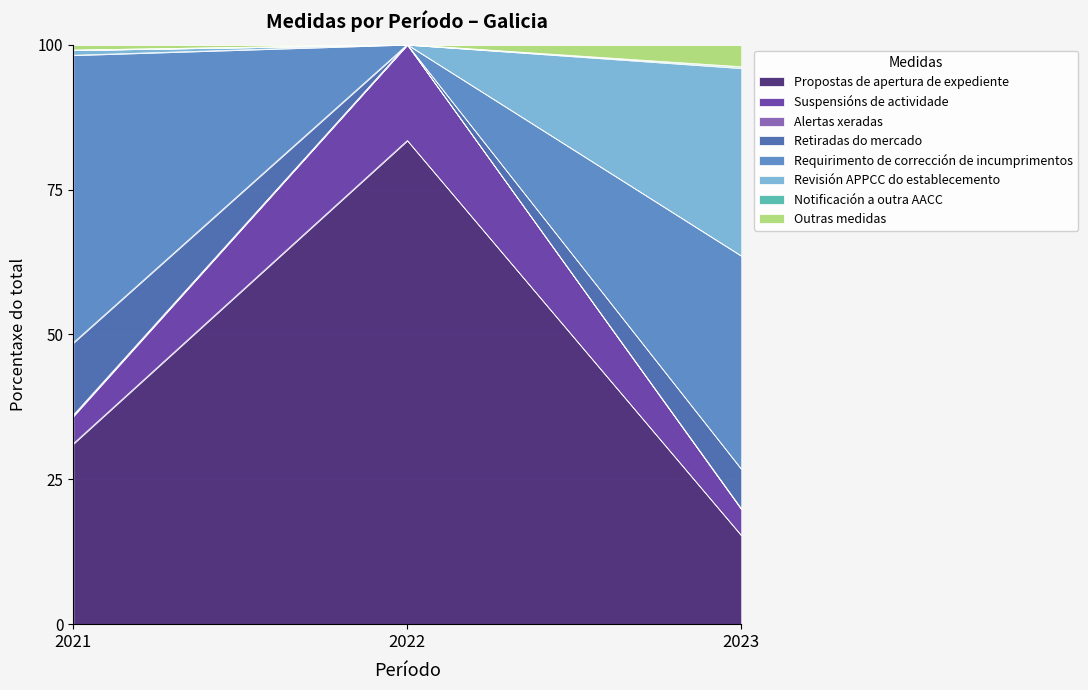

Is it true that Propostas de apertura de expediente equals 31.1 at 2021?

True